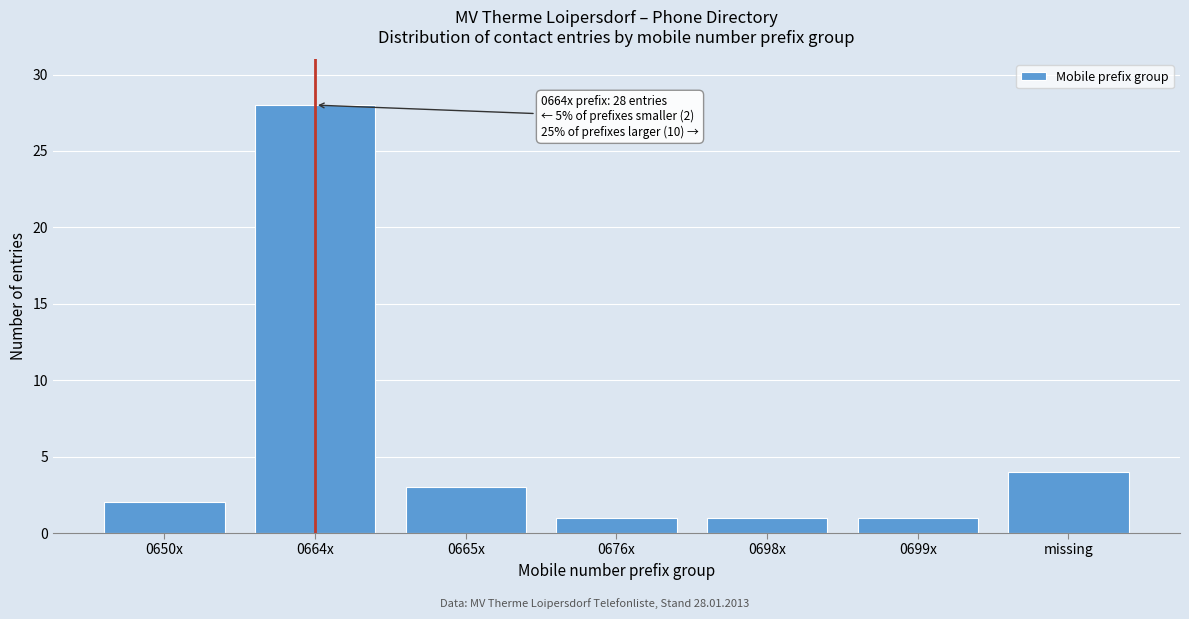

Reading left to right, what are all the values shown in this chart?

0650x=2	0664x=28	0665x=3	0676x=1	0698x=1	0699x=1	missing=4